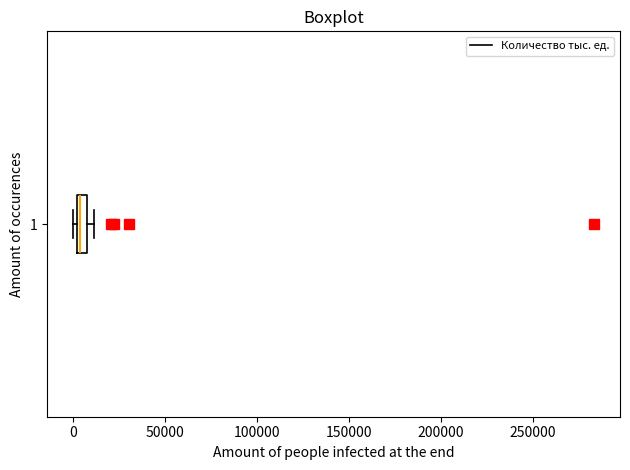

Where is the right edge of the box at y = 1 on the x-axis? The values are not printed on the chart, so give them approximately, as read against the axis.

10000